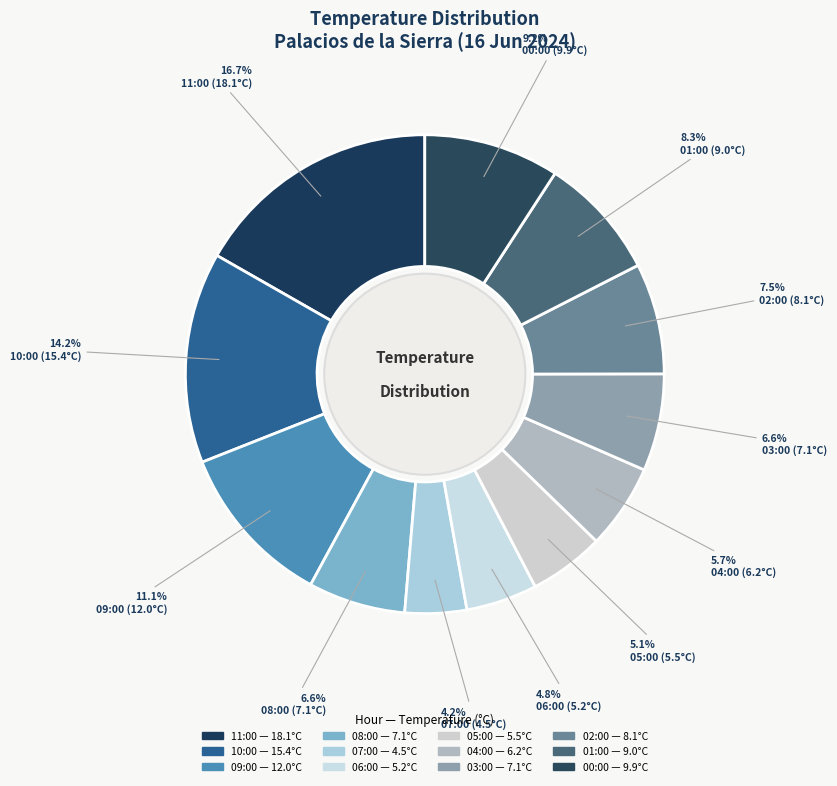

How many segments does this pie chart have?

12